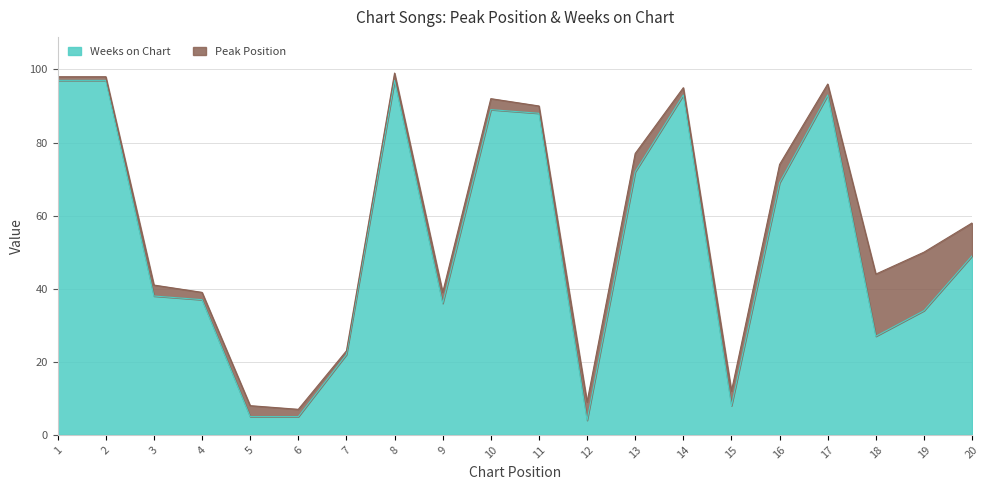

What is the change in value from 1 to 18?

-70